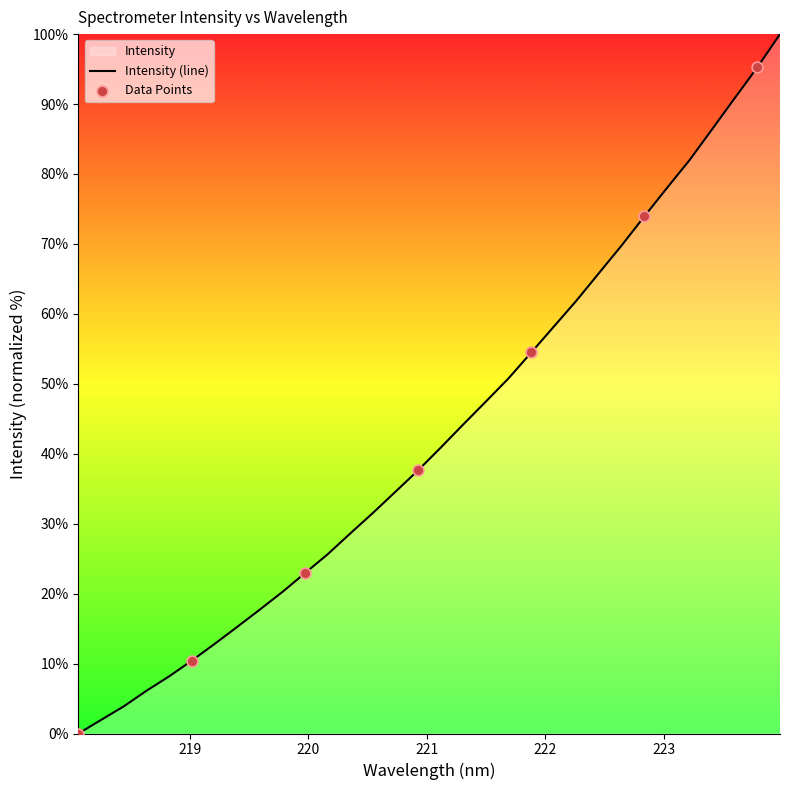

Between 218.2508 and 221.8812, which is larger?

221.8812